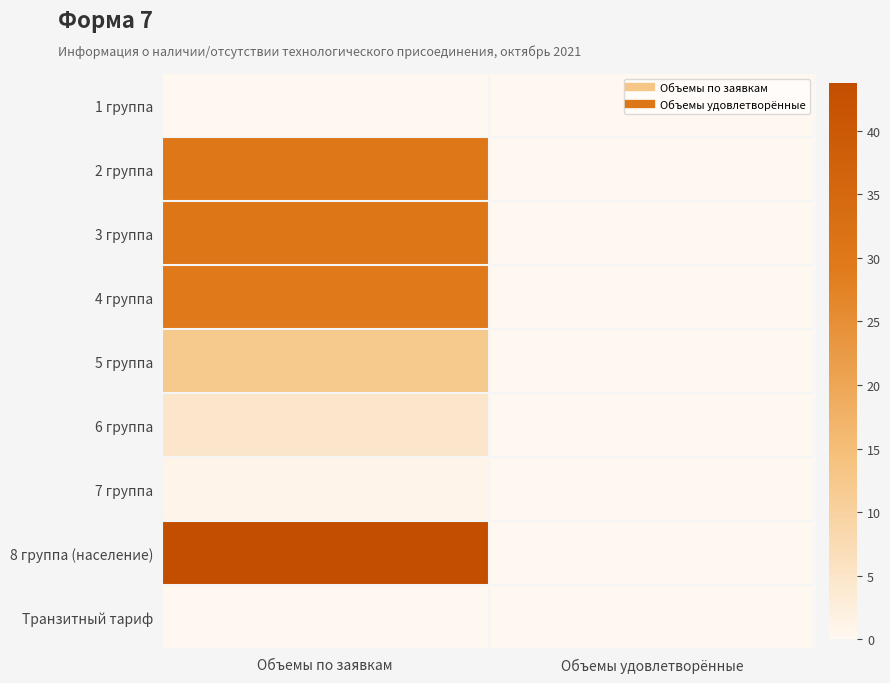

Count the number of data series in this chart.

9